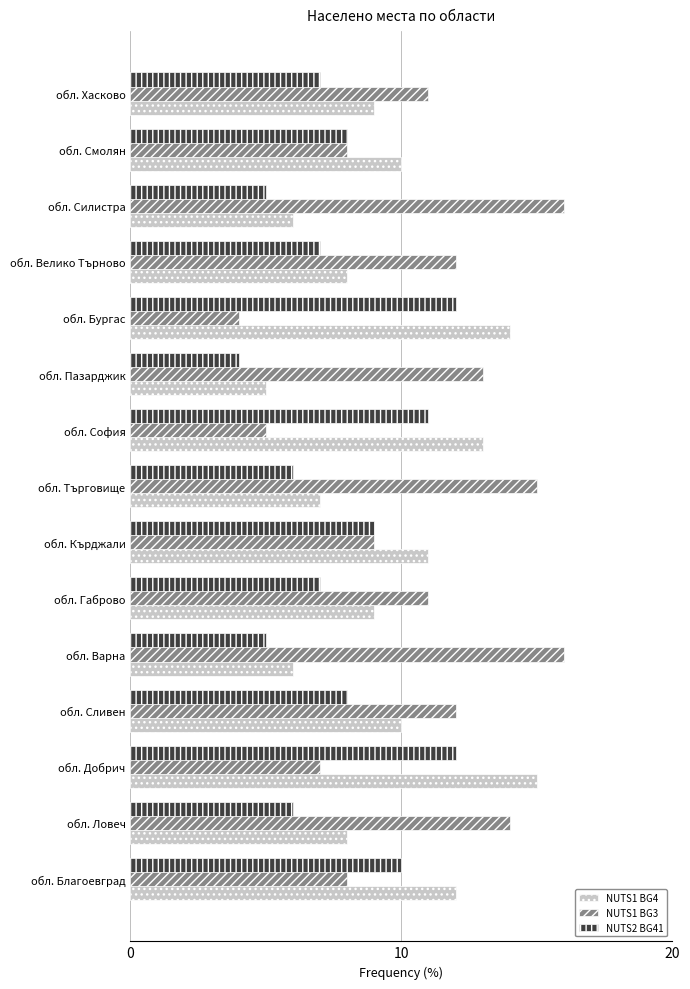

What is the difference between the second highest and minimum values in the NUTS2 BG41 series?

8